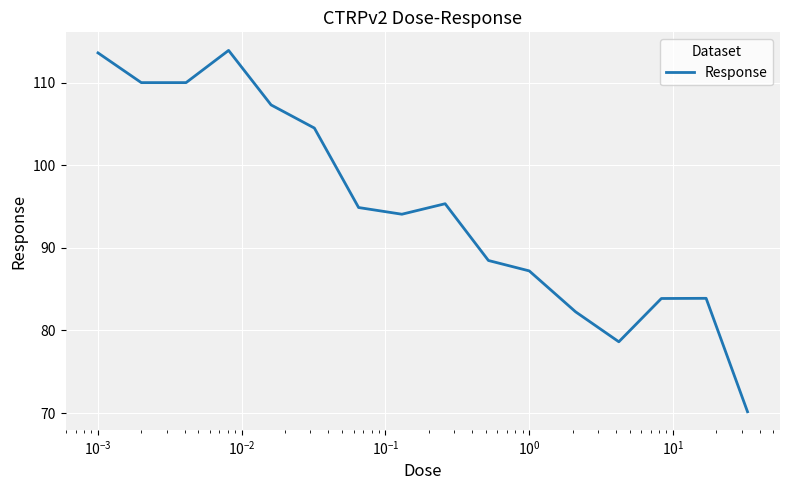

What is the average value?

94.9